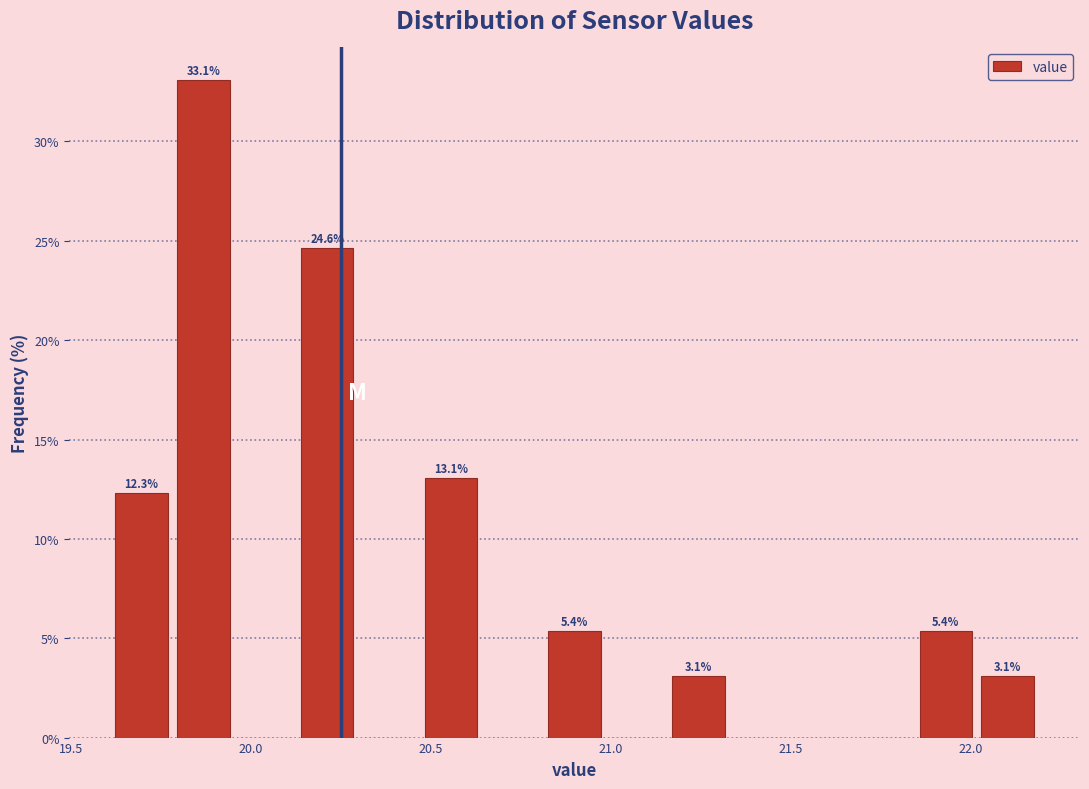

Around what value on the x-axis is the tallest bar? Give the approximate position of its centre, as read against the axis.

19.85